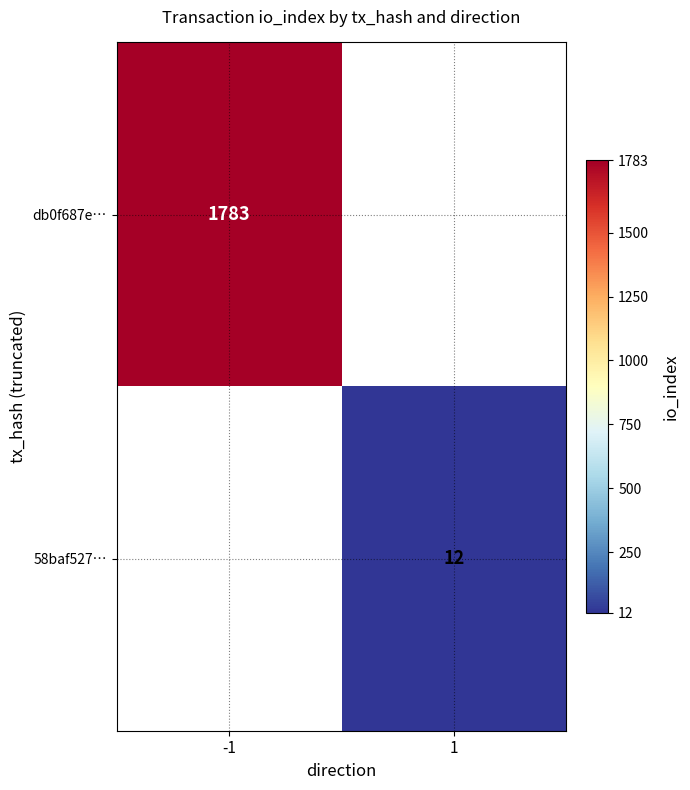

Is it true that db0f687e… equals 1783 at -1?

True